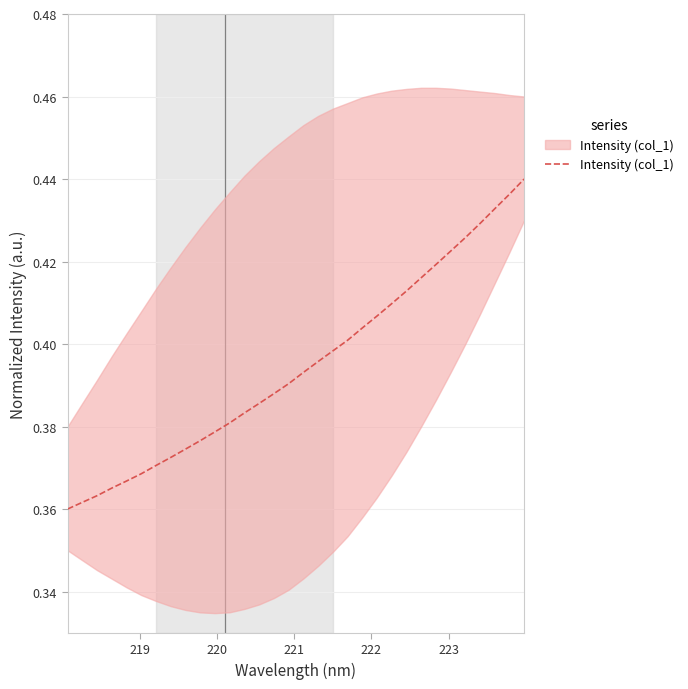

What is the sum of all values?

12.6